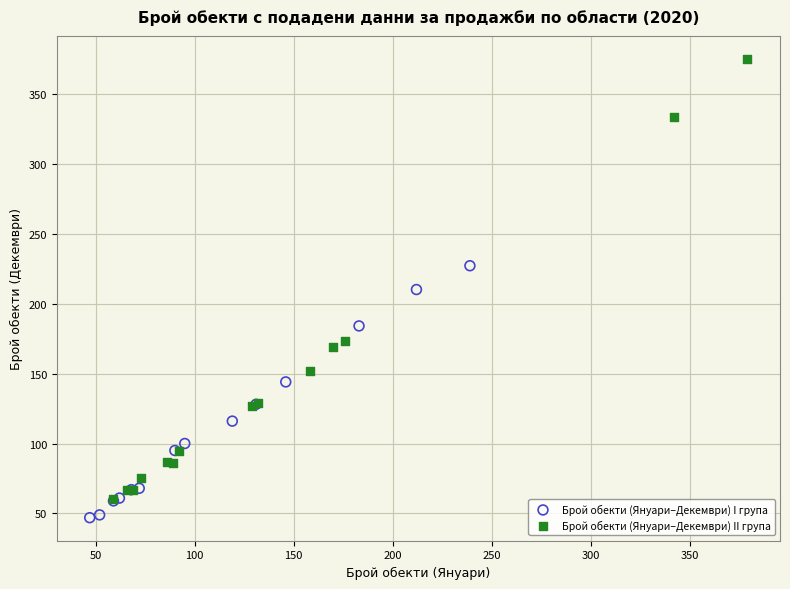

Which series has the largest Y range (max minus min)?

Брой обекти (Януари–Декември) II група